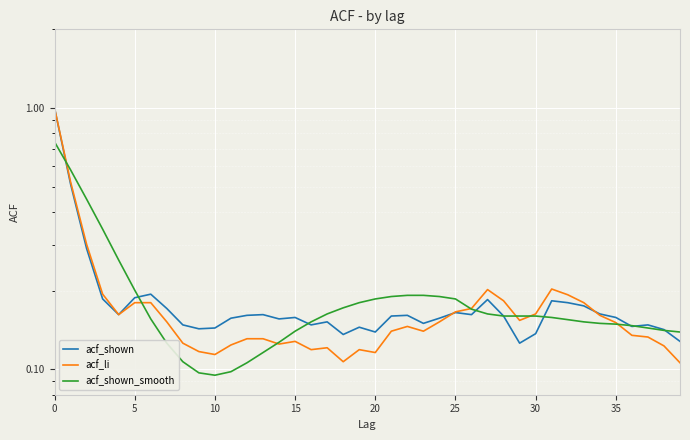

At which category does acf_shown_smooth reach its first local valley?

10